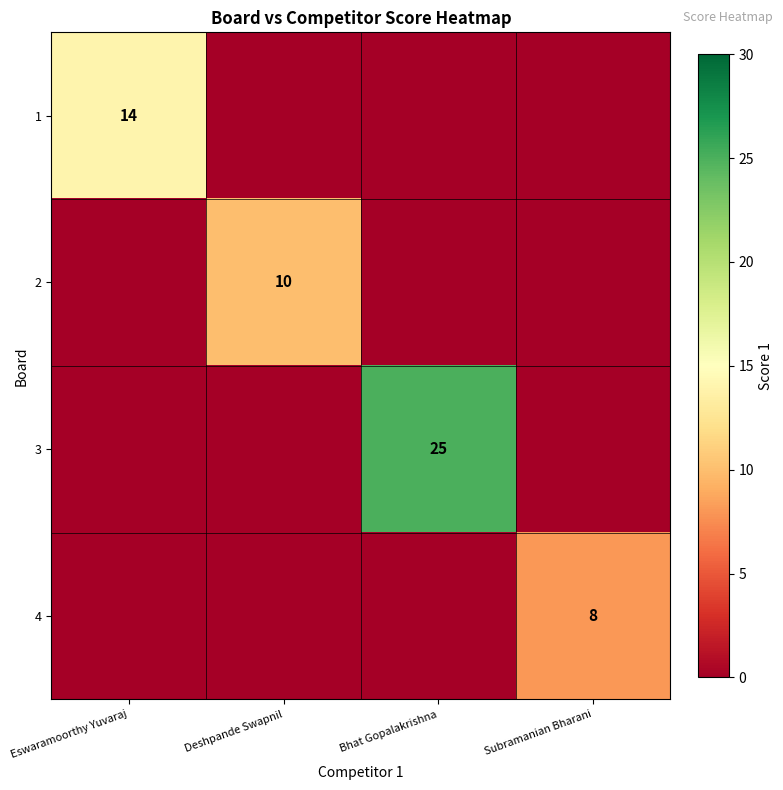

Is it true that 2 equals 14 at Deshpande Swapnil?

False